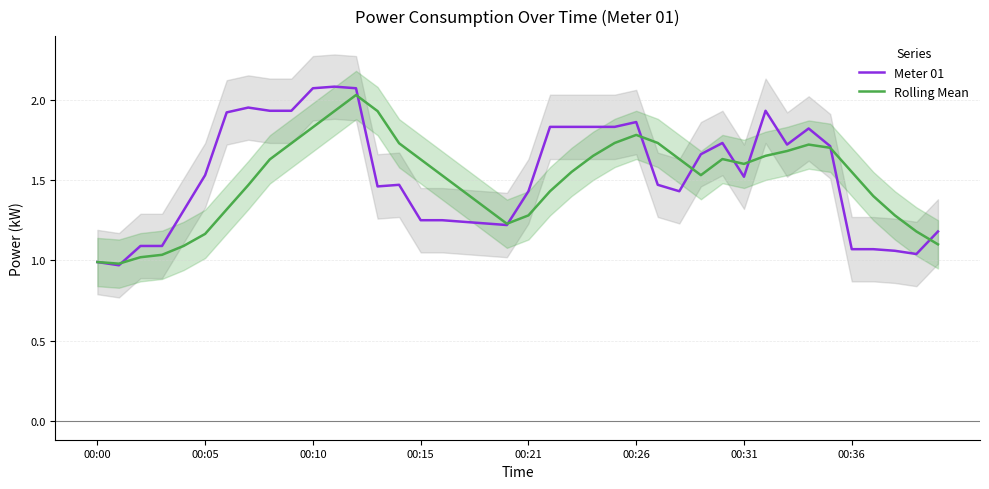

List the series in order of their peak value, highest first.

Meter 01, Rolling Mean